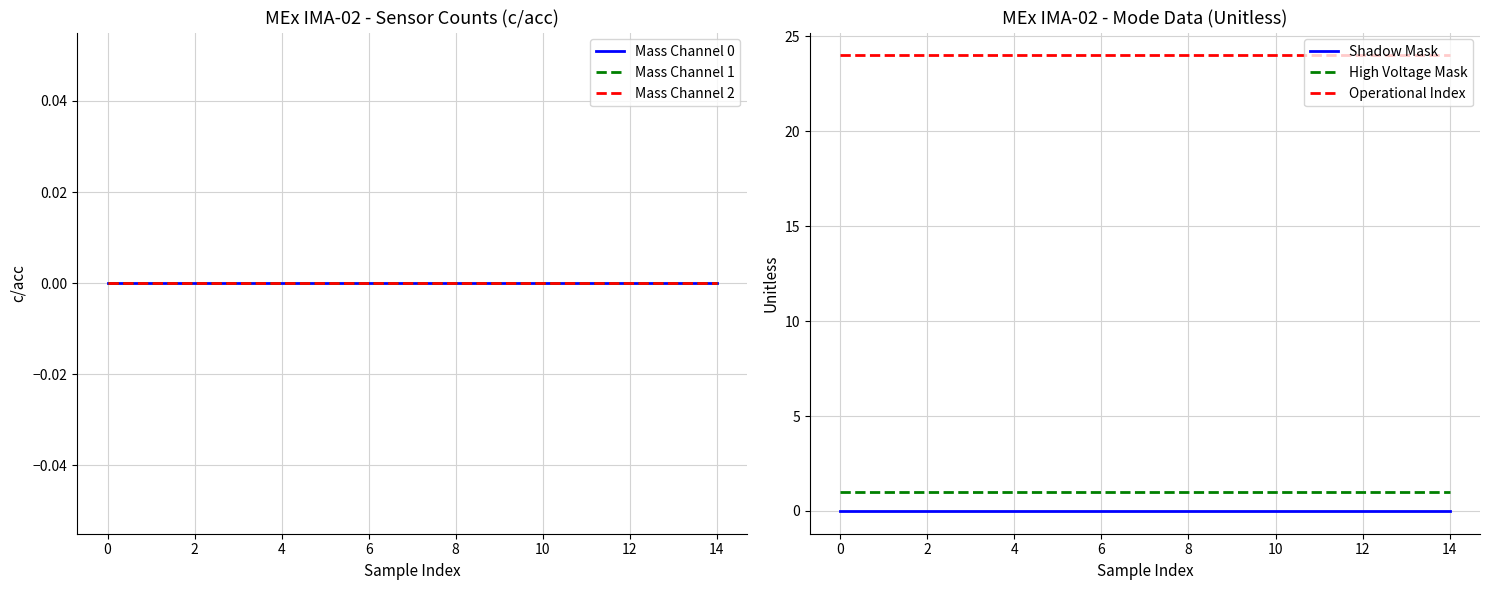

What is the label of the 14th point from the left?

13